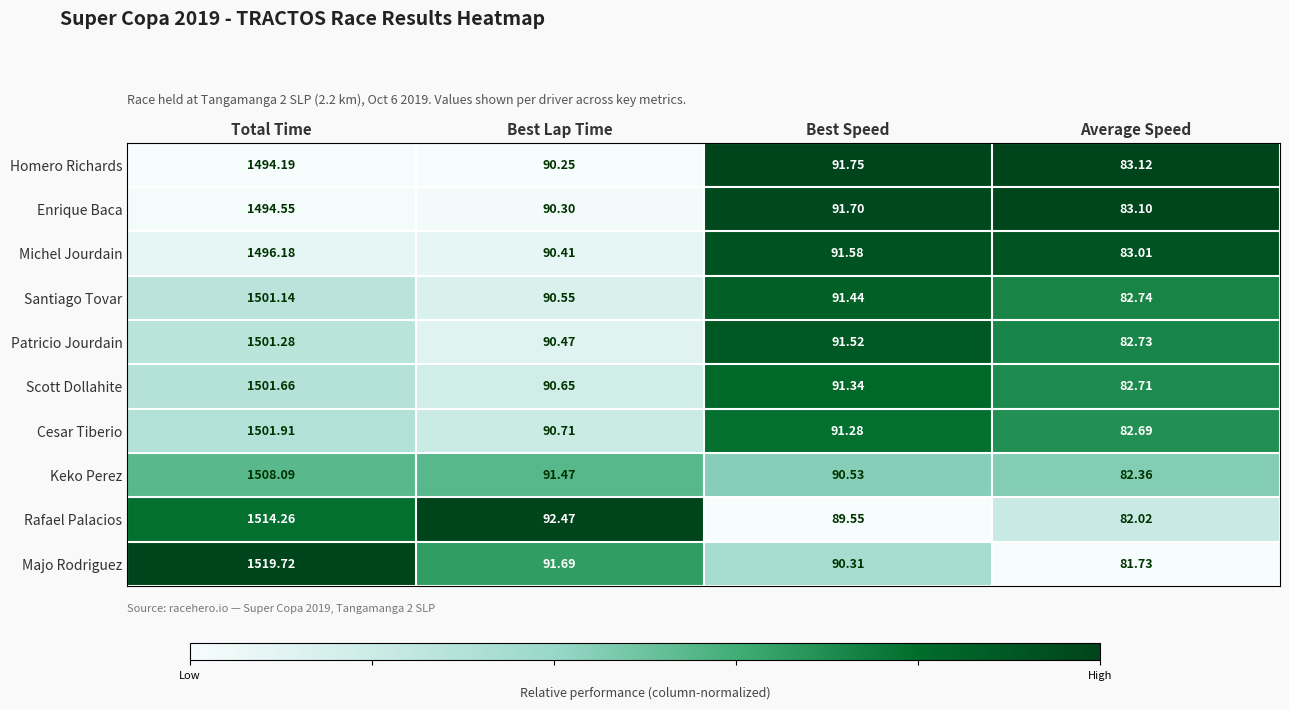

How many data points does each series have?

4